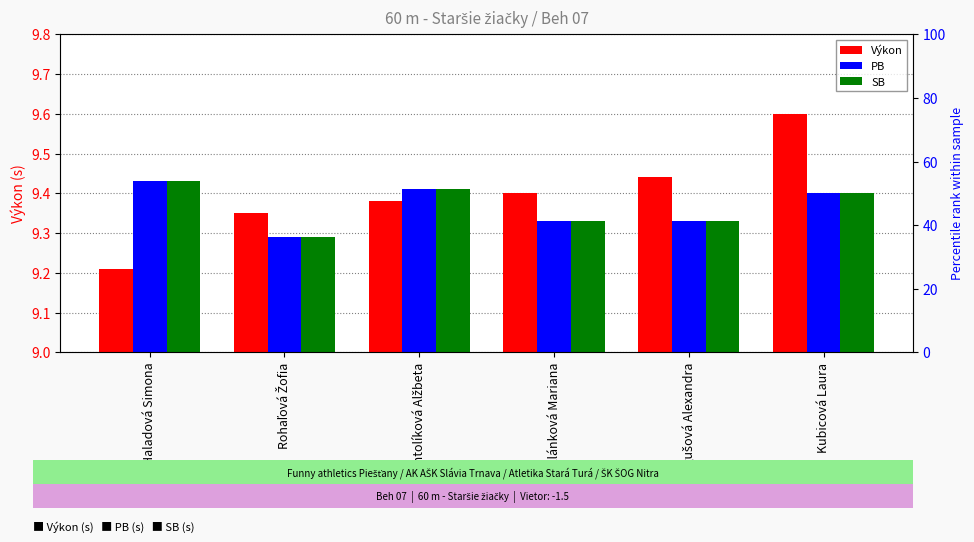

Are the bars horizontal?

No